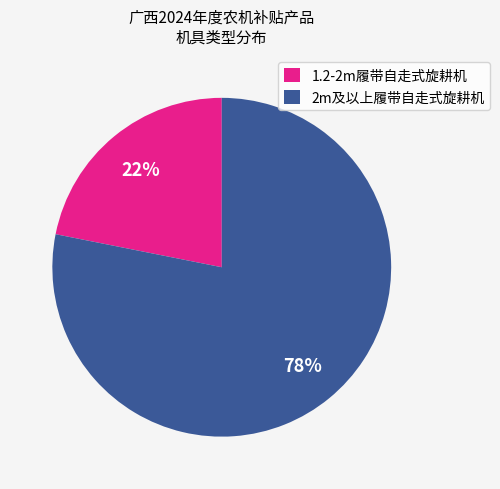

Between 2m及以上履带自走式旋耕机 and 1.2-2m履带自走式旋耕机, which is larger?

2m及以上履带自走式旋耕机